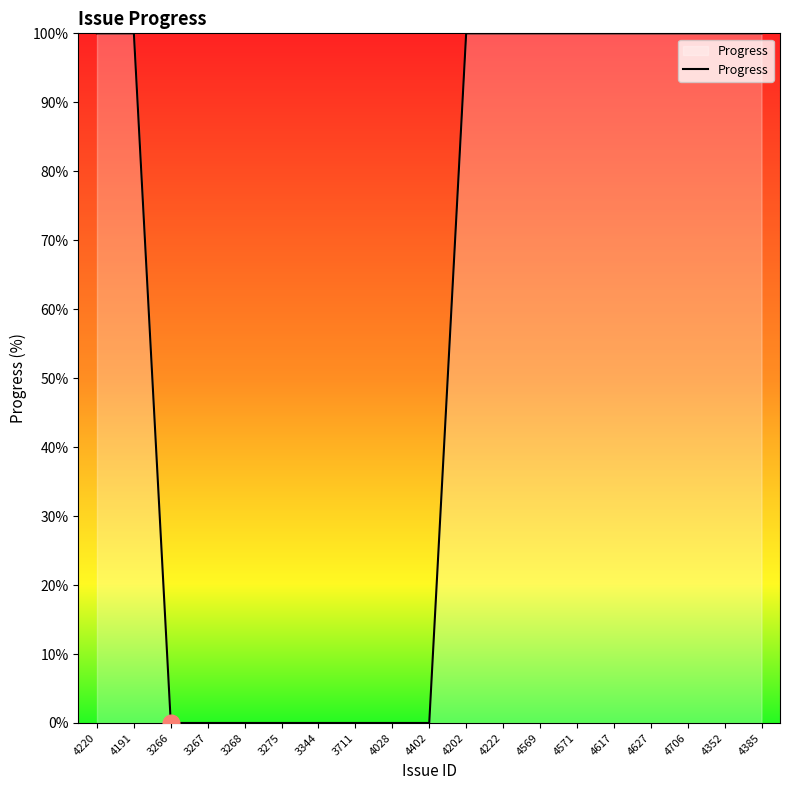

Does the chart display data point markers on the line(s)?

No